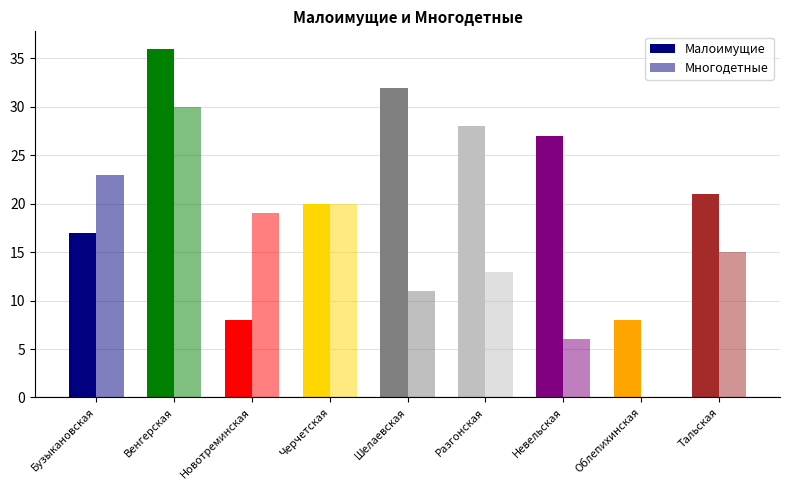

How many groups of bars are there?

9